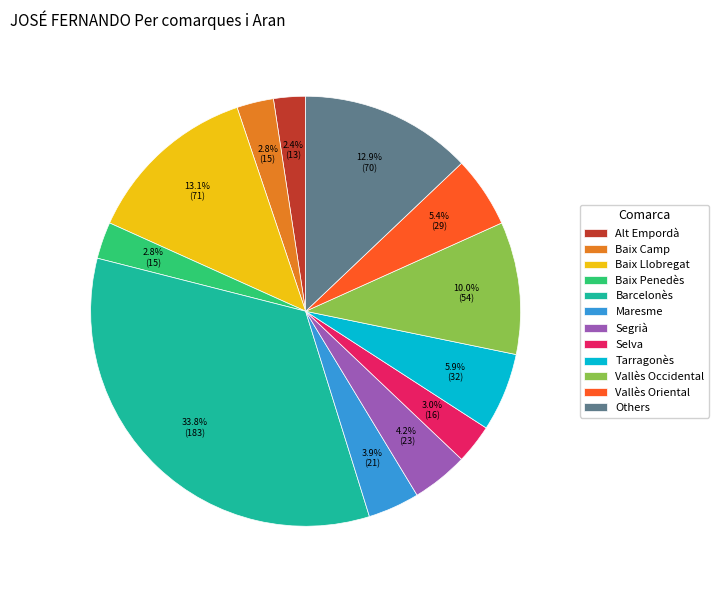

Combined, do Vallès Oriental and Maresme account for over 50%?

No